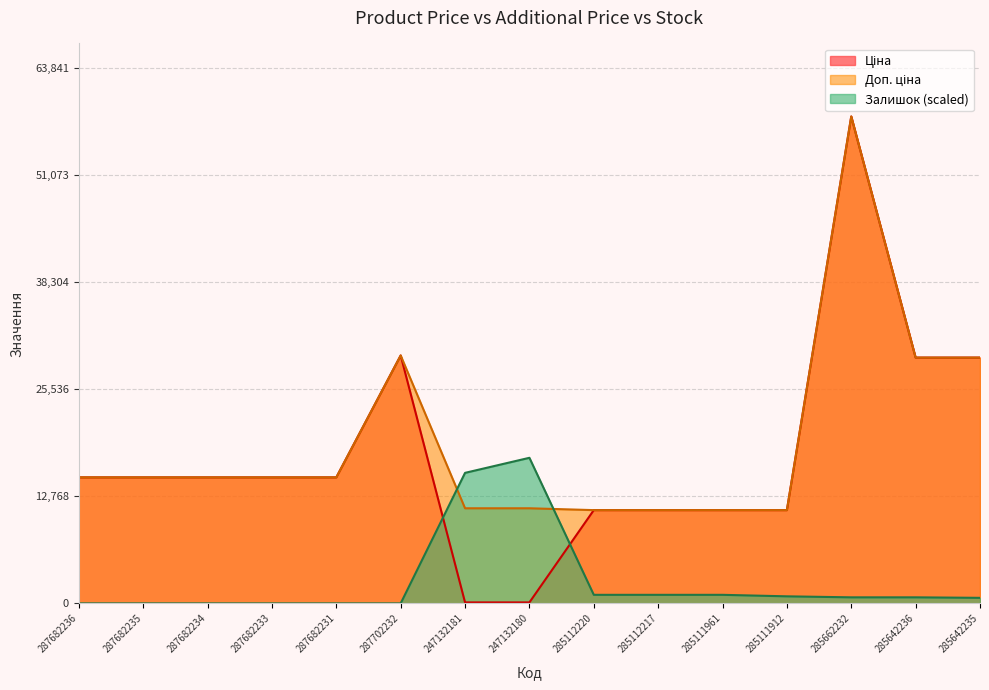

List the series in order of their peak value, lowest first.

Залишок, Ціна, Доп. ціна